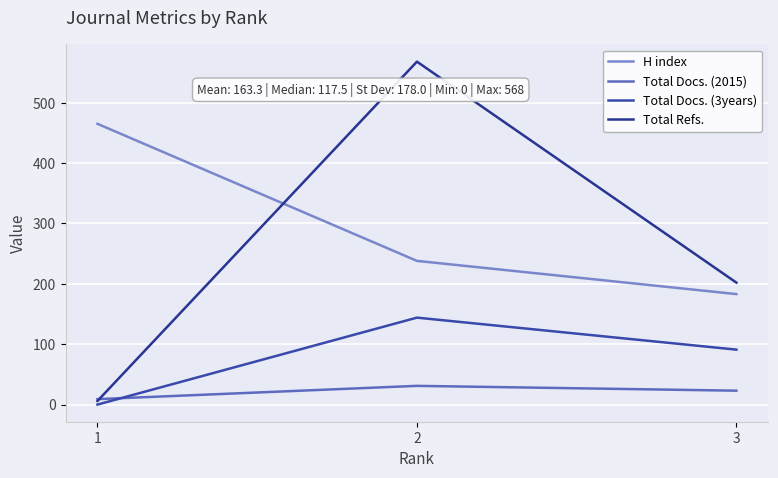

List the labels in order of Total Docs. (3years) value, largest first.

2, 3, 1